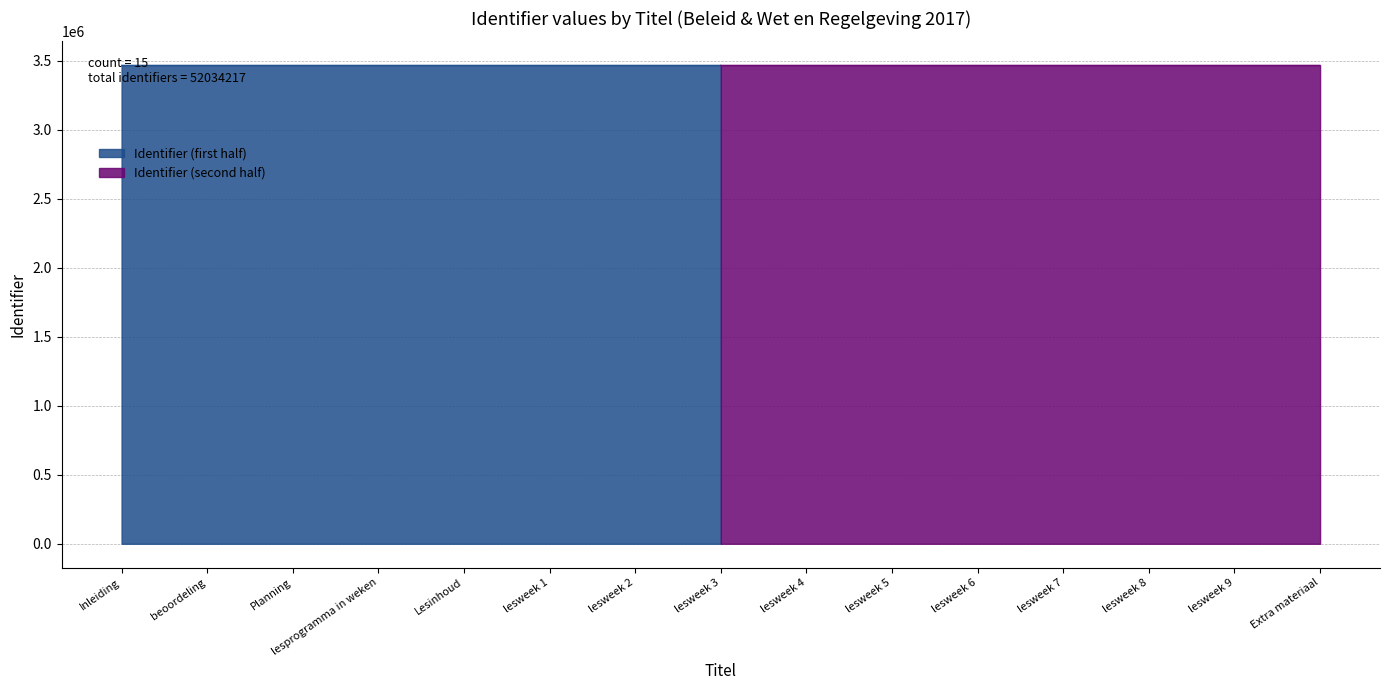

The value of Identifier (first half) at lesprogramma in weken is 3468938. True or false?

True